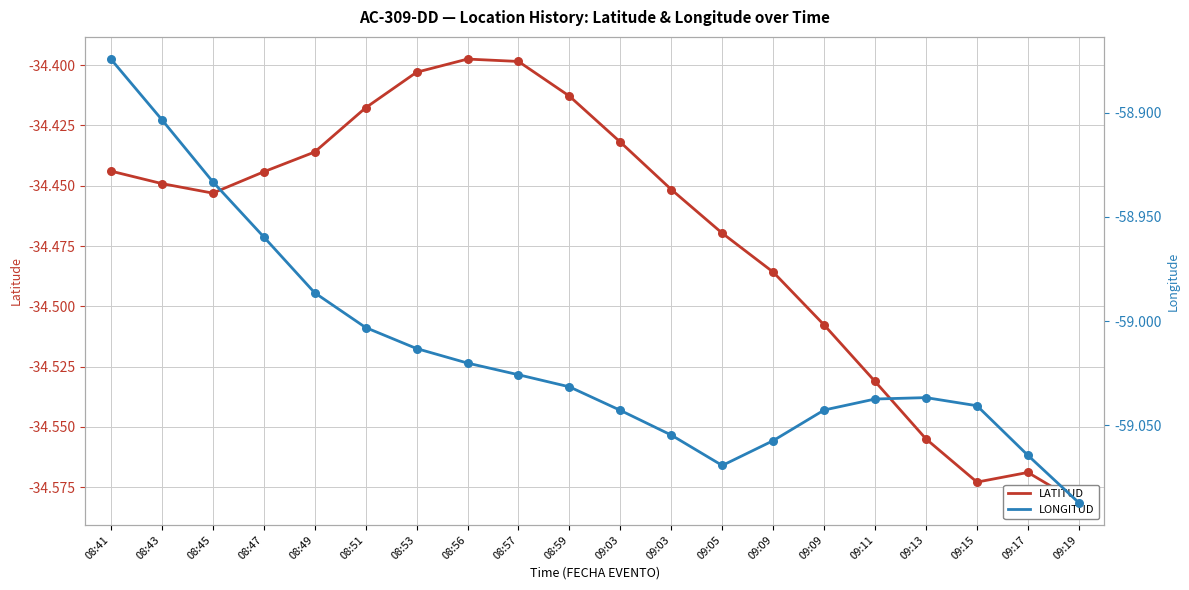

What is the total value across all series at 08:51?

-93.4